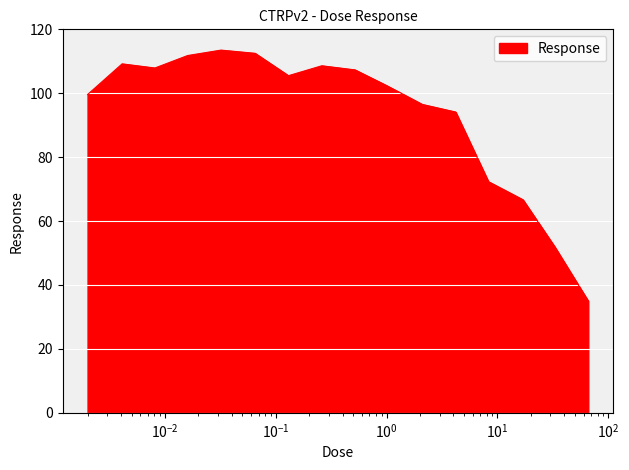

What is the difference between the maximum and minimum values?

78.5